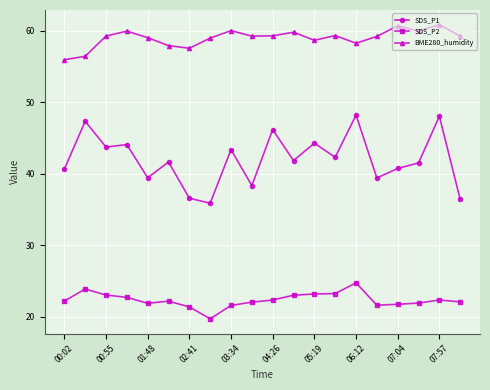

What is the value of the SDS_P2 point at the 1st from the left?

22.2